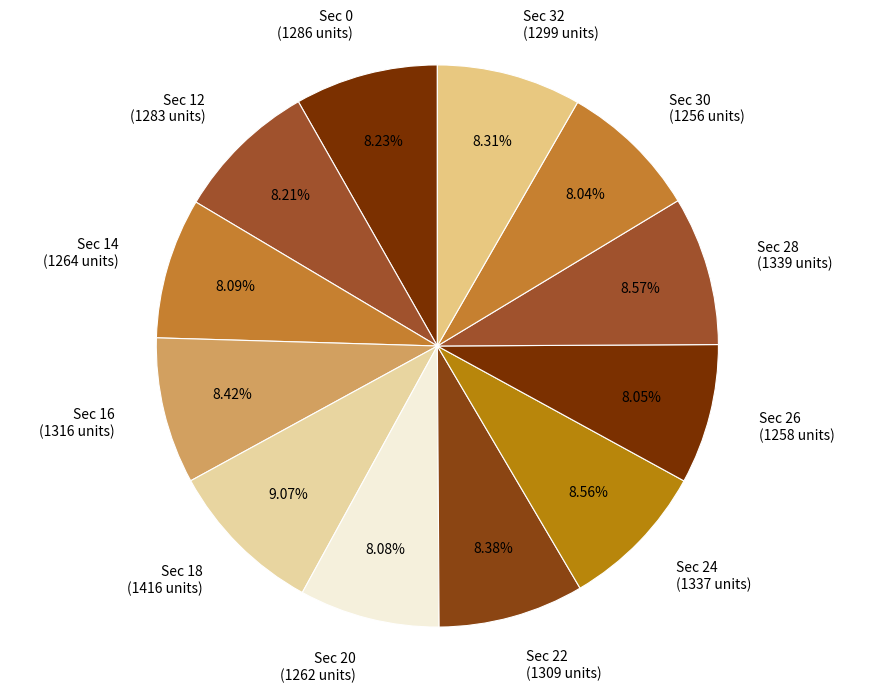

Do Sec 16 (1316 units) and Sec 26 (1258 units) together represent more than half of the pie?

No